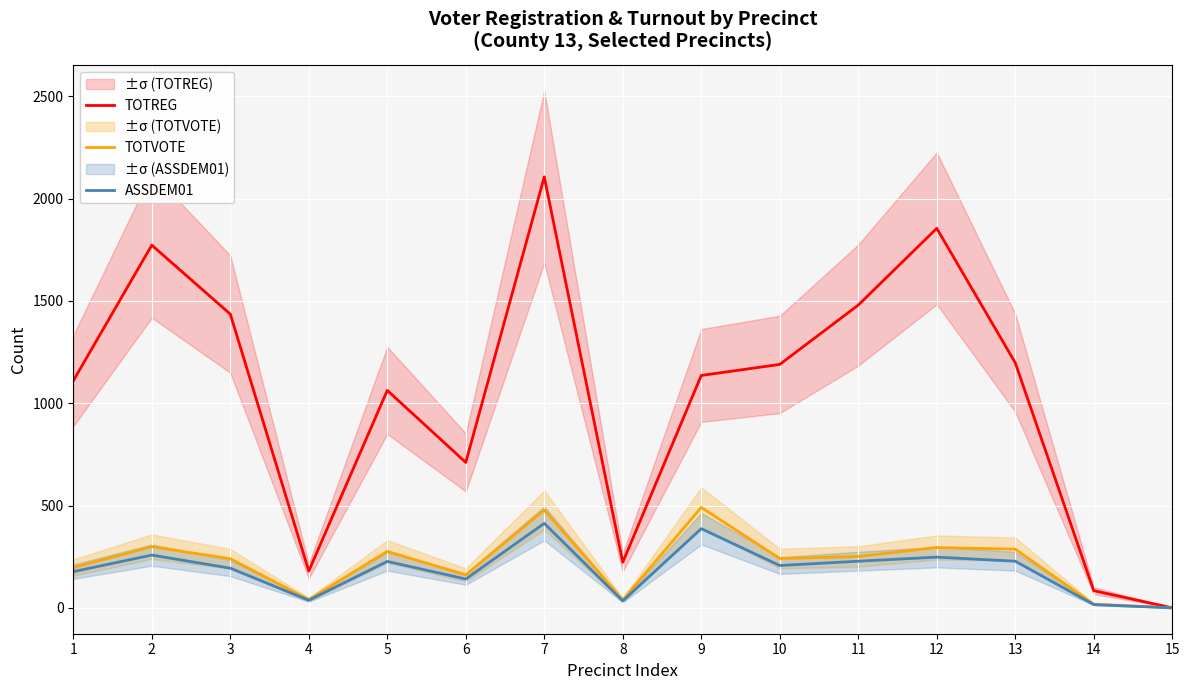

True or false: TOTREG and TOTVOTE intersect in this chart.

False